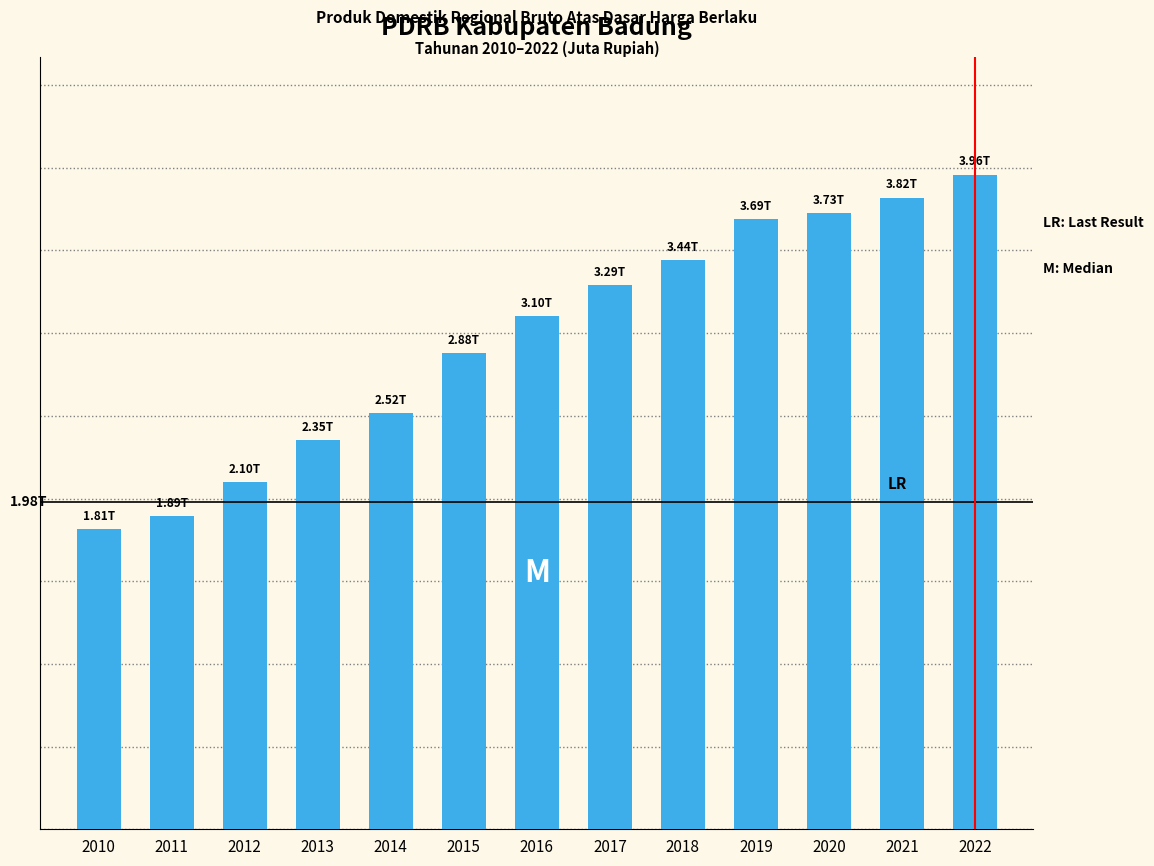

Are the bars grouped side by side (vs. stacked)?

No